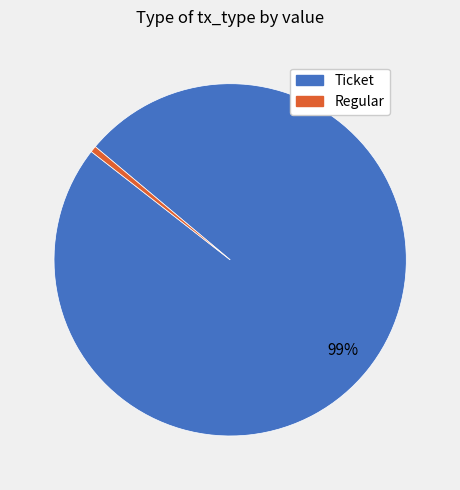

Do Regular and Ticket together represent more than half of the pie?

Yes